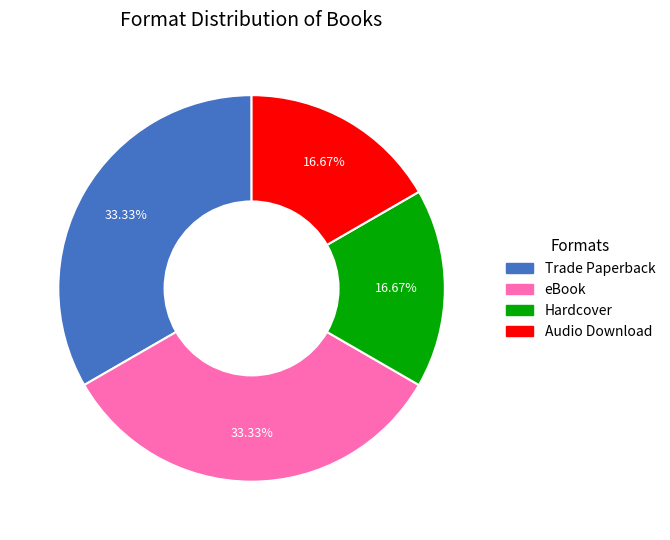

Count the number of slices in the pie.

4